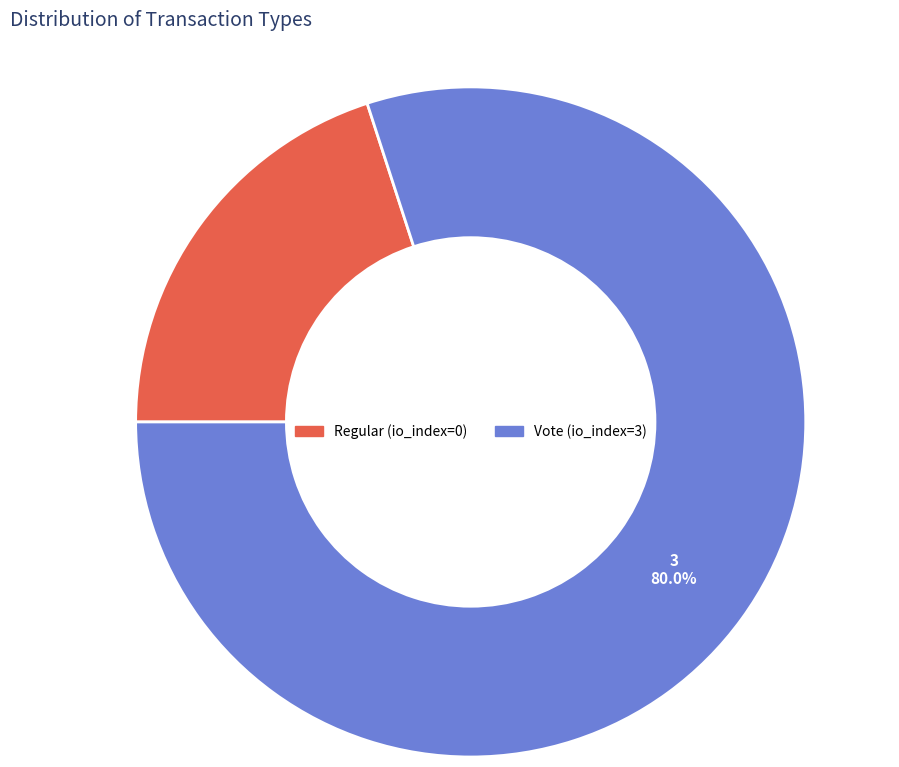

To the nearest percent, what is the average slice percentage?

50%